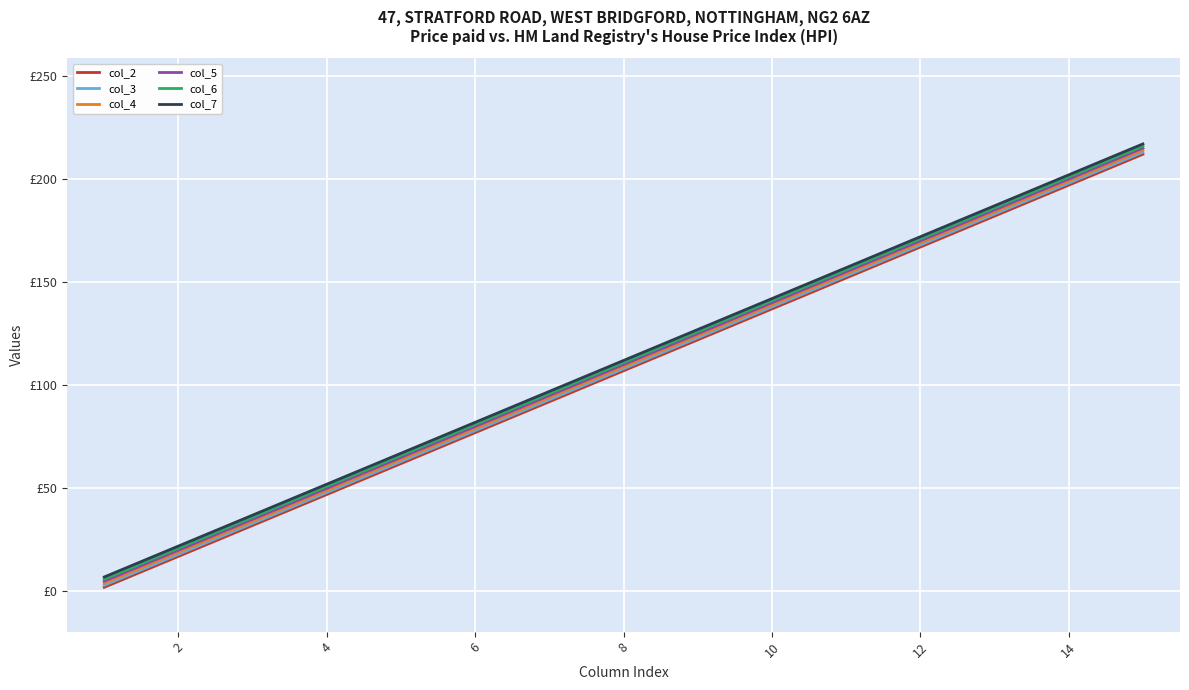

Does the chart have visible grid lines?

Yes